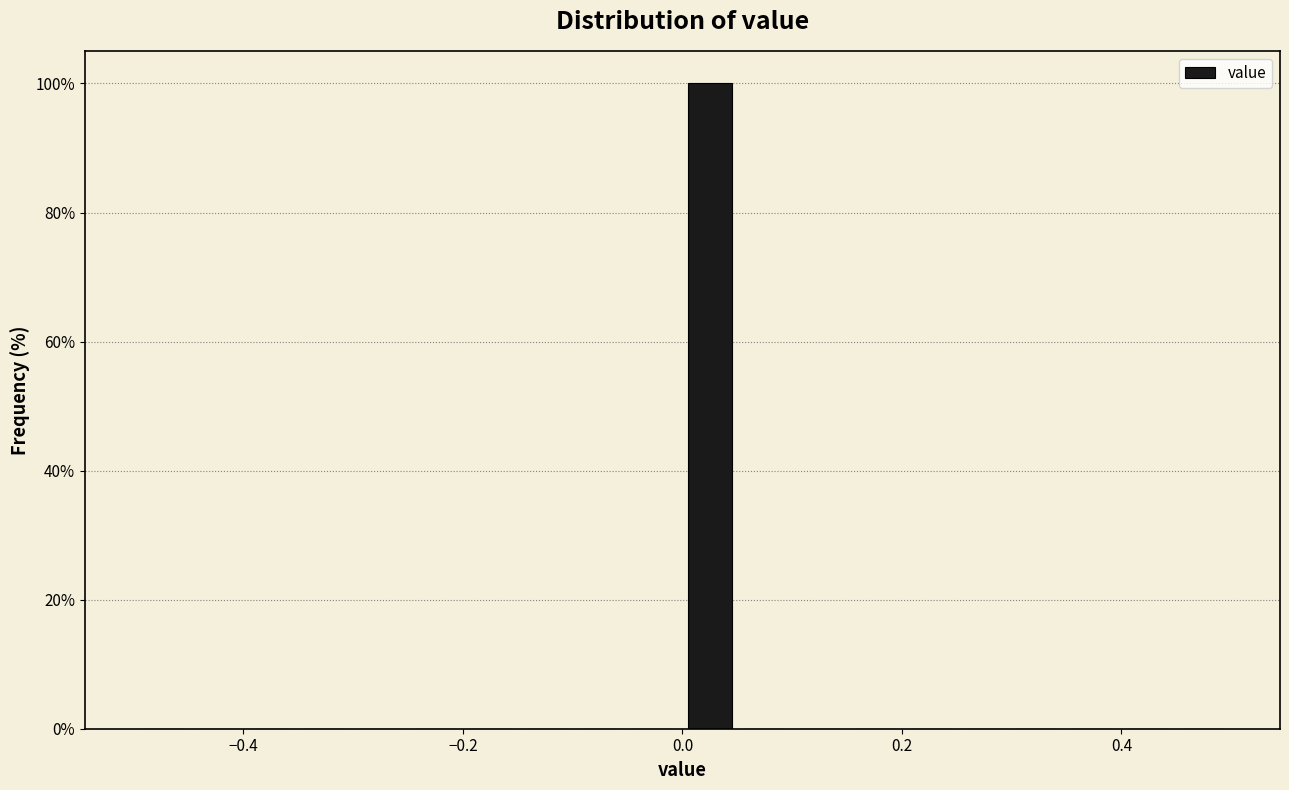

Around what value on the x-axis is the tallest bar? Give the approximate position of its centre, as read against the axis.

0.02